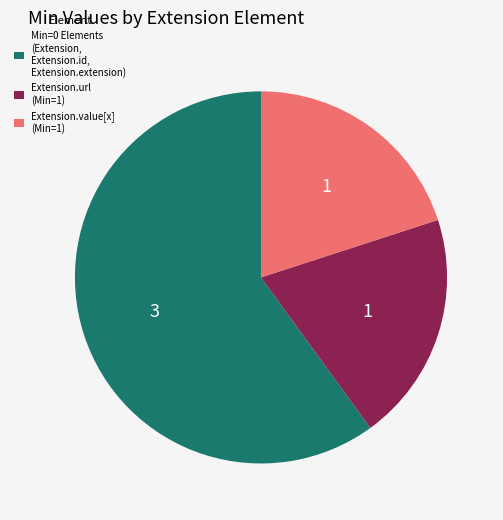

What is the largest slice in the pie chart?

Min=0 Elements (Extension, Extension.id, Extension.extension)